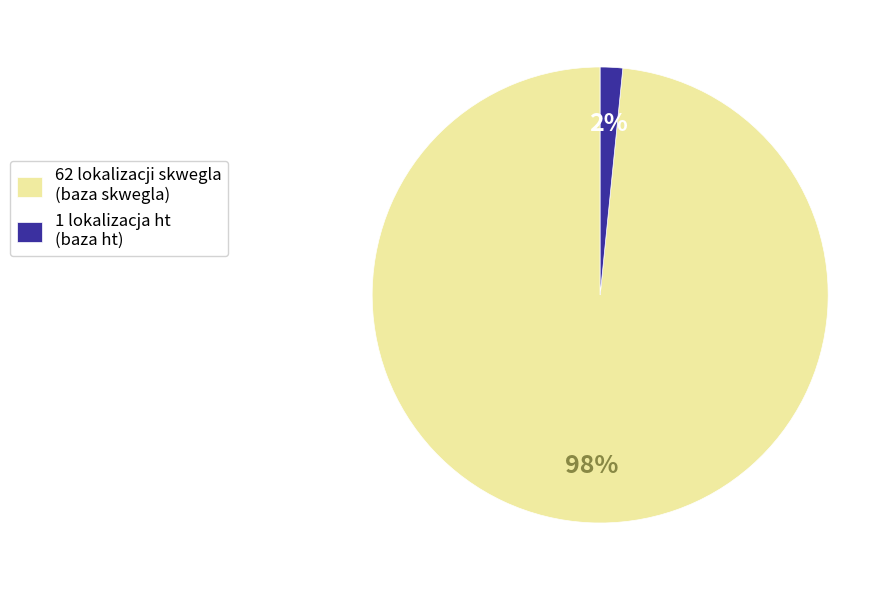

To the nearest percent, what percentage of the pie is 62 lokalizacji skwegla (baza skwegla)?

98%